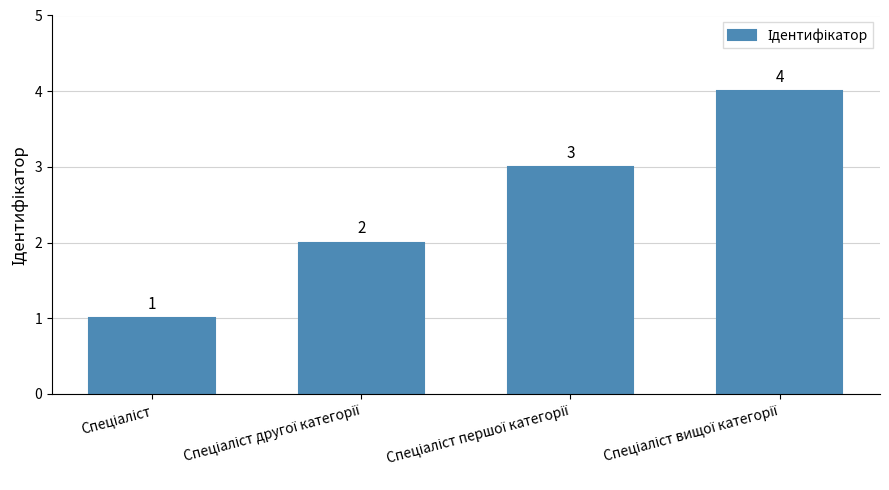

Reading right to left, what are all the values shown in this chart?

4	3	2	1